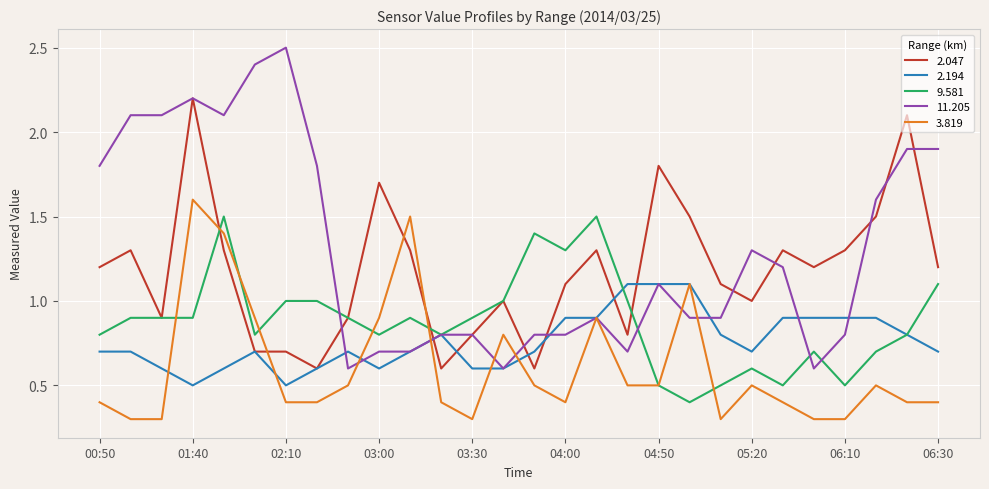

Reading left to right, what are all the values shown in this chart?

2.047: 1.2	1.3	0.9	2.2	1.3	0.7	0.7	0.6	0.9	1.7	1.3	0.6	0.8	1.0	0.6	1.1	1.3	0.8	1.8	1.5	1.1	1.0	1.3	1.2	1.3	1.5	2.1	1.2
2.194: 0.7	0.7	0.6	0.5	0.6	0.7	0.5	0.6	0.7	0.6	0.7	0.8	0.6	0.6	0.7	0.9	0.9	1.1	1.1	1.1	0.8	0.7	0.9	0.9	0.9	0.9	0.8	0.7
9.581: 0.8	0.9	0.9	0.9	1.5	0.8	1.0	1.0	0.9	0.8	0.9	0.8	0.9	1.0	1.4	1.3	1.5	1.0	0.5	0.4	0.5	0.6	0.5	0.7	0.5	0.7	0.8	1.1
11.205: 1.8	2.1	2.1	2.2	2.1	2.4	2.5	1.8	0.6	0.7	0.7	0.8	0.8	0.6	0.8	0.8	0.9	0.7	1.1	0.9	0.9	1.3	1.2	0.6	0.8	1.6	1.9	1.9
3.819: 0.4	0.3	0.3	1.6	1.4	0.9	0.4	0.4	0.5	0.9	1.5	0.4	0.3	0.8	0.5	0.4	0.9	0.5	0.5	1.1	0.3	0.5	0.4	0.3	0.3	0.5	0.4	0.4